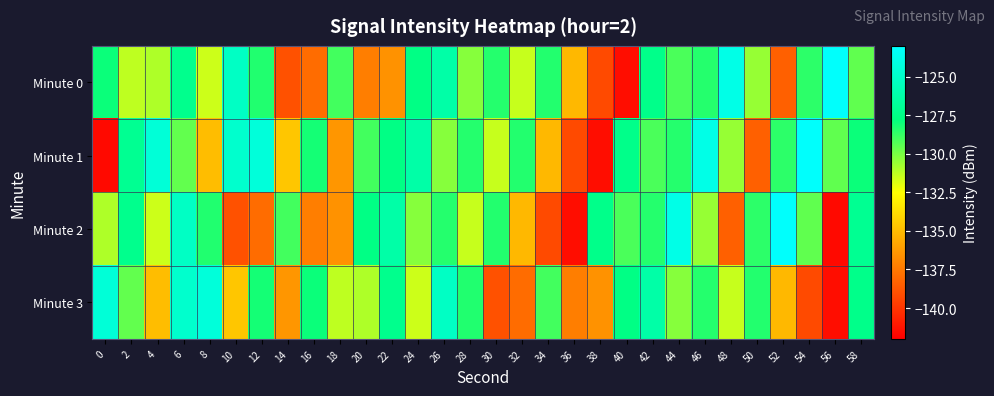

At how many categories does at least one series exceed -130?

29